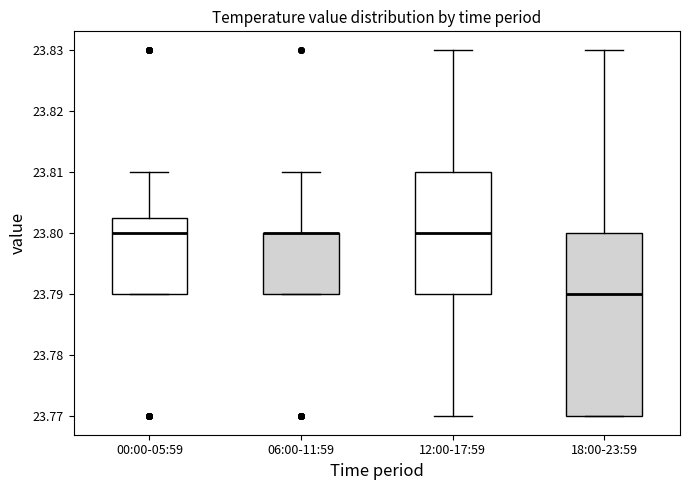

Where is the upper edge of the box for 06:00-11:59 on the y-axis? The values are not printed on the chart, so give them approximately, as read against the axis.

23.800